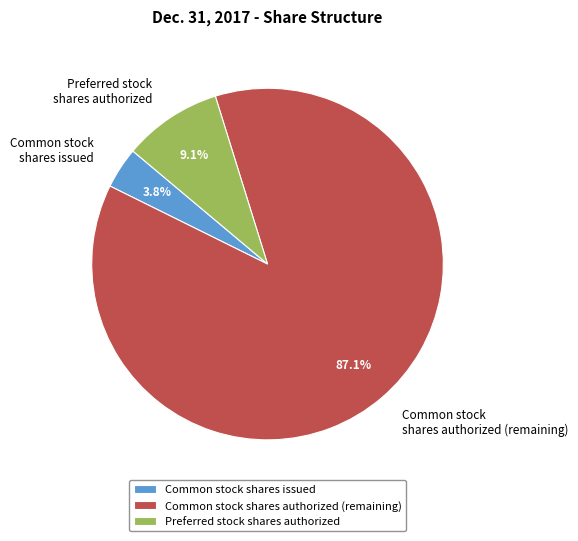

Is there any slice that represents more than half of the pie?

Yes